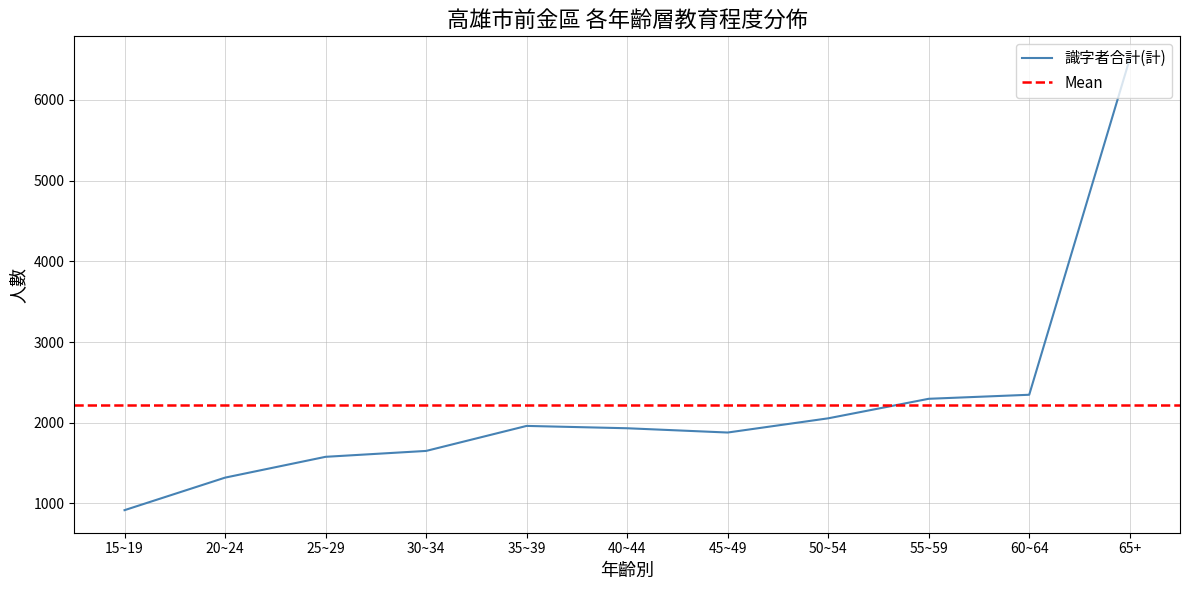

Which series changed the most between 15~19 and 40~44?

識字者合計(計)